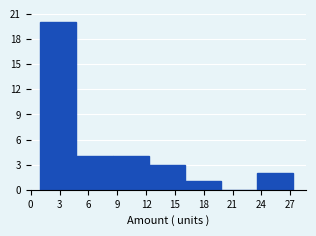

Reading left to right, list every bar in this chart as the range it spans on the x-axis followed by its height. Neither the bar edges nor the heights are printed on the chart, so give them approximately, as read against the axes.

1.0 to 5.0: 20
5.0 to 8.5: 4
8.5 to 12.5: 4
12.5 to 16.0: 3
16.0 to 20.0: 1
20.0 to 23.5: 0
23.5 to 27.5: 2